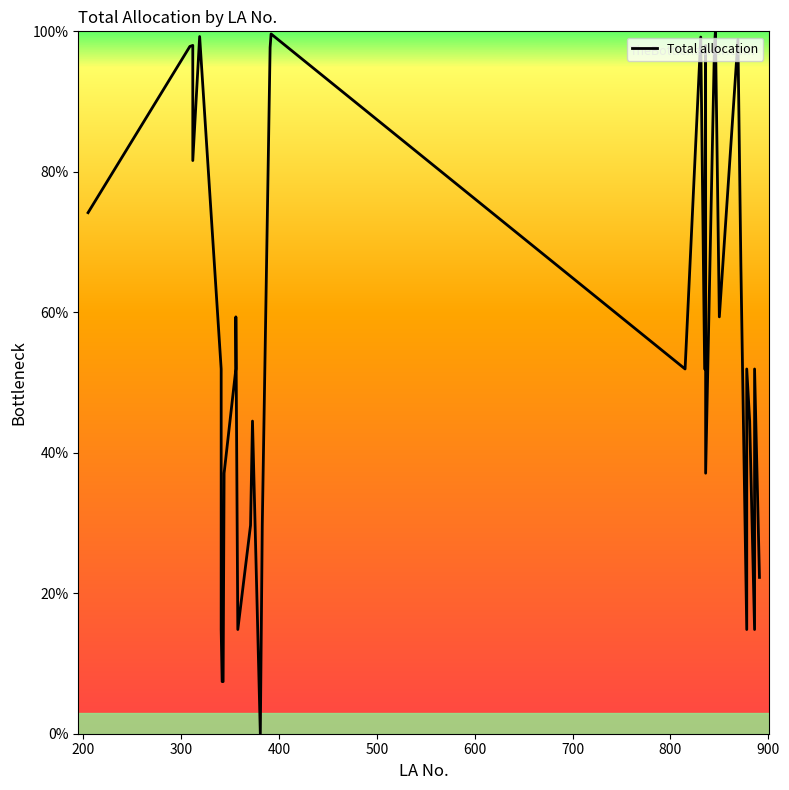

How many data points does each series have?

35